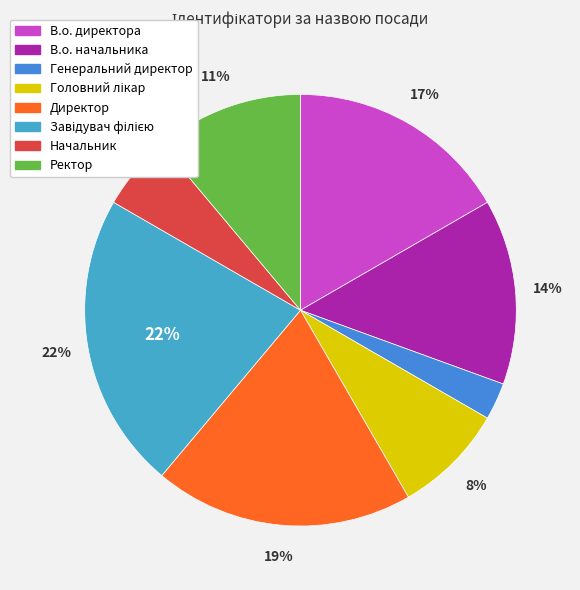

How many slices are in this pie chart?

8